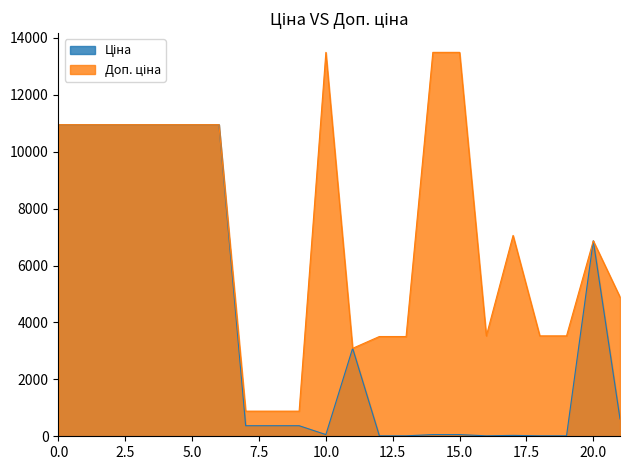

How many lines are shown in the chart?

2